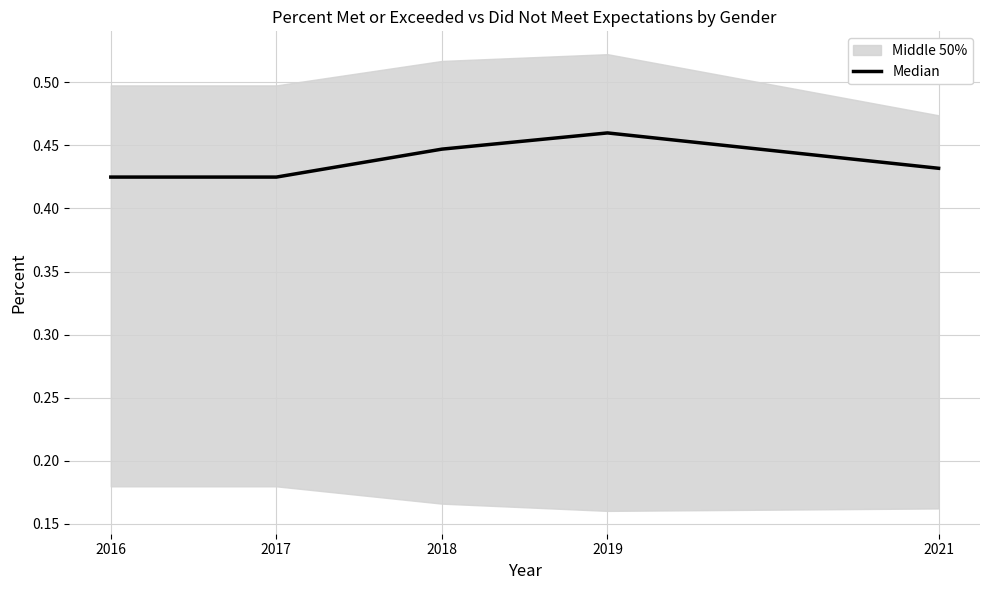

What is the value of the 1st point from the left?

0.4